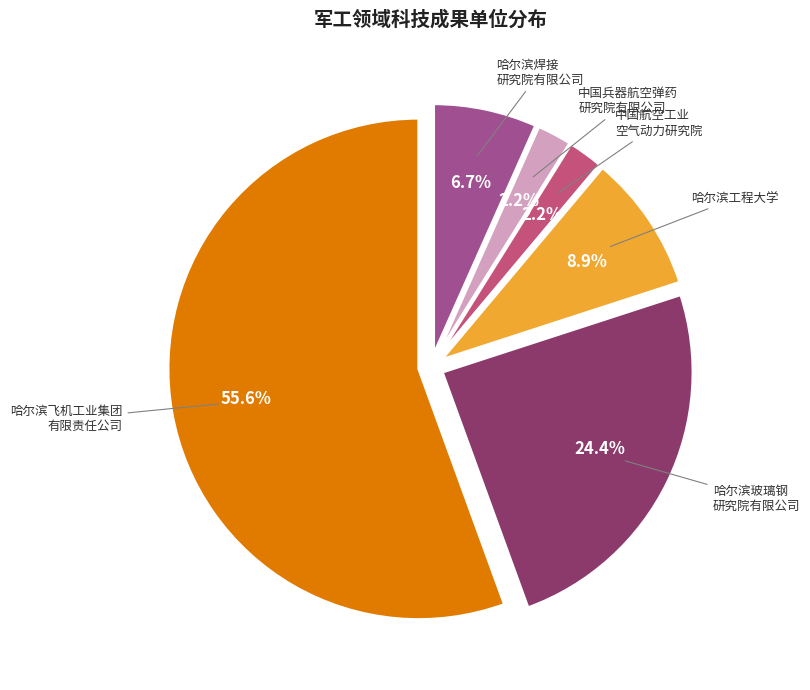

Does any single category account for the majority?

Yes